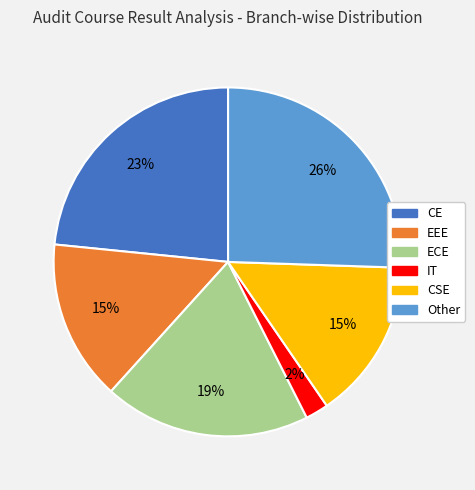

Is there any slice that represents more than half of the pie?

No